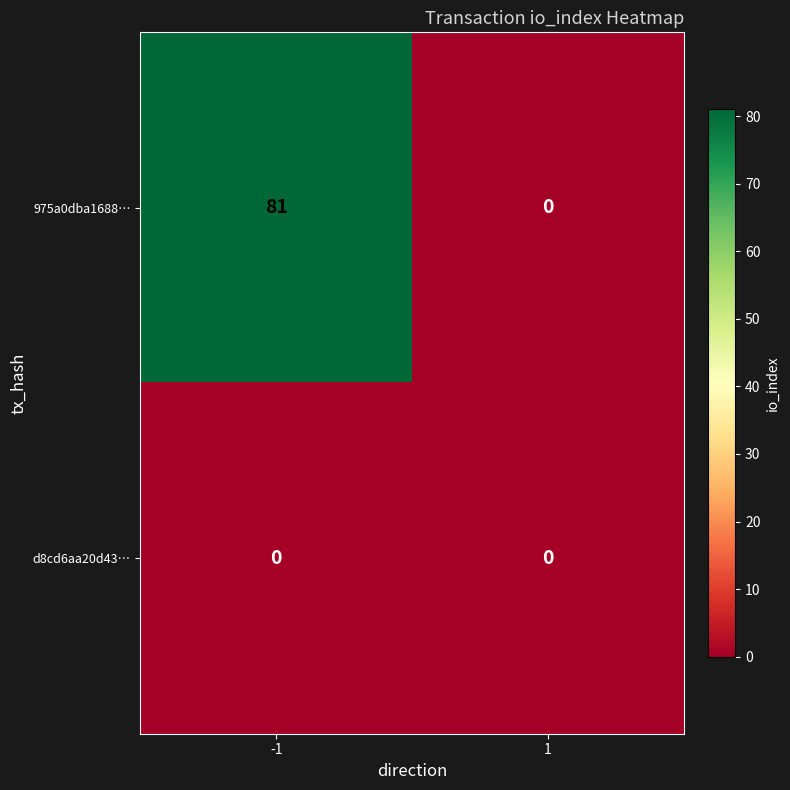

At -1, list the series in order from largest to smallest.

975a0dba1688…, d8cd6aa20d43…